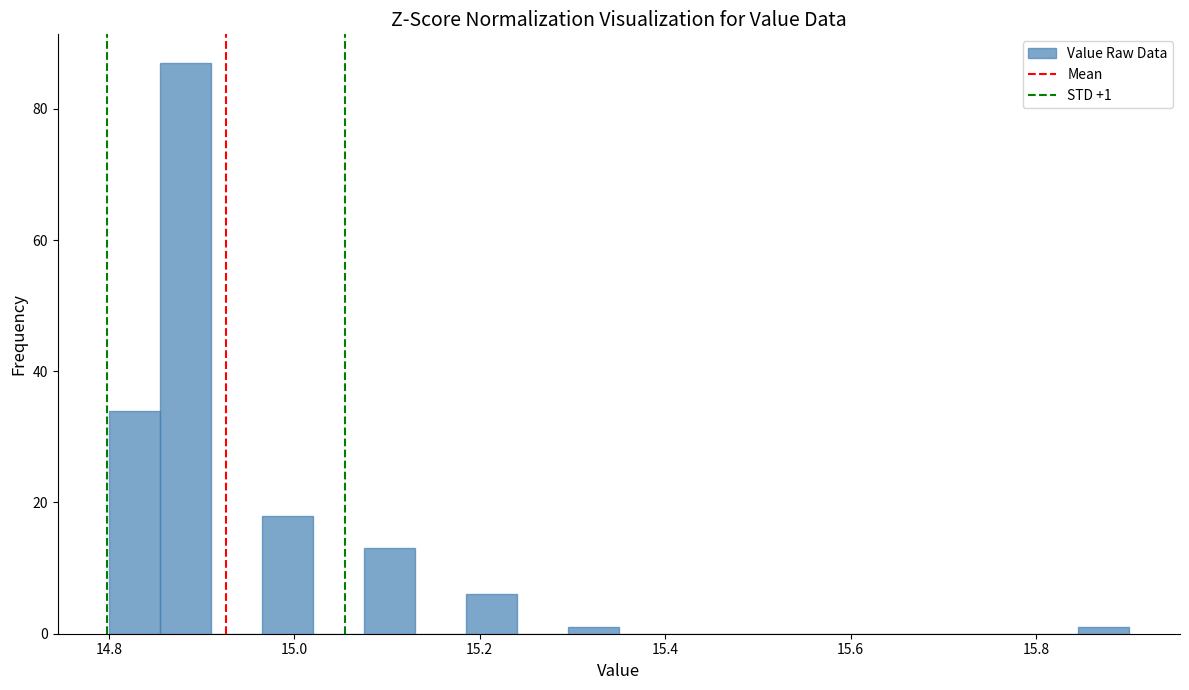

Read against the x-axis, roughly where is the centre of the tallest bar?

14.88